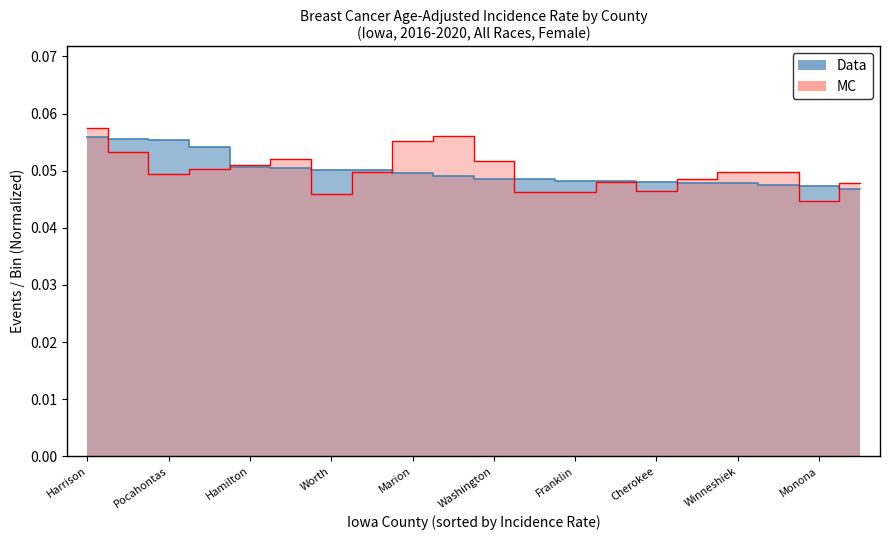

How many Rate (Data) values are between 0 and 1?

20